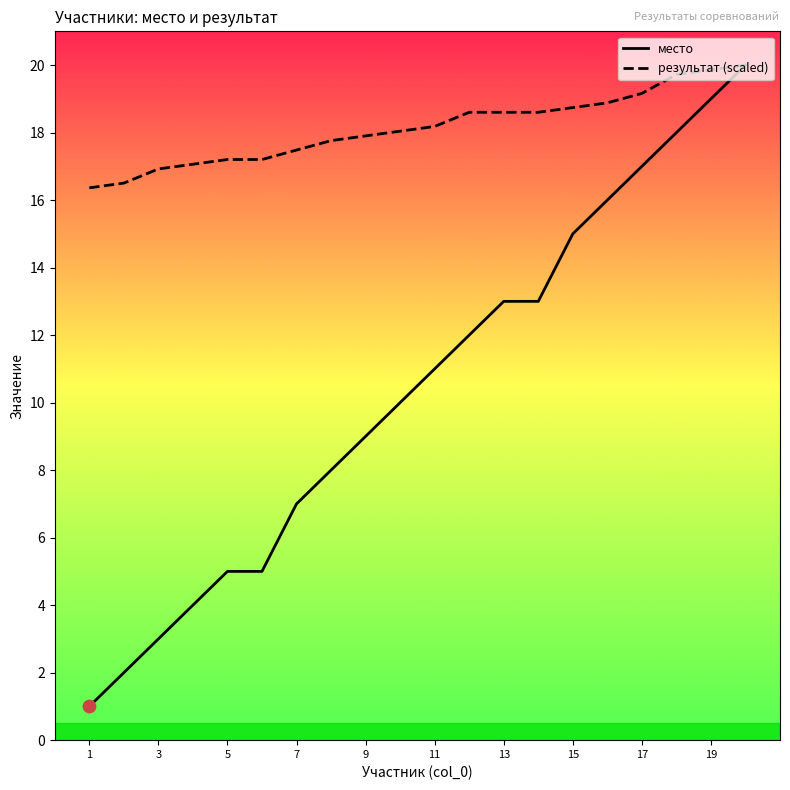

What are all the series names shown in the legend?

место, результат (scaled)